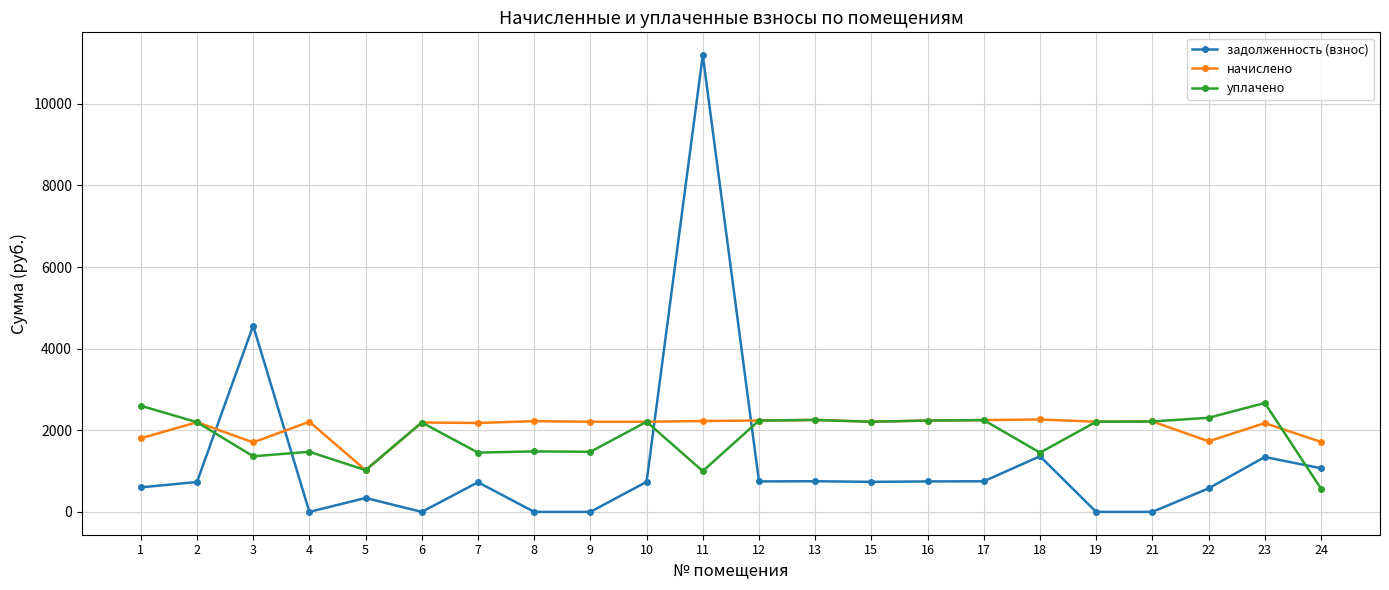

How many lines are shown in the chart?

3